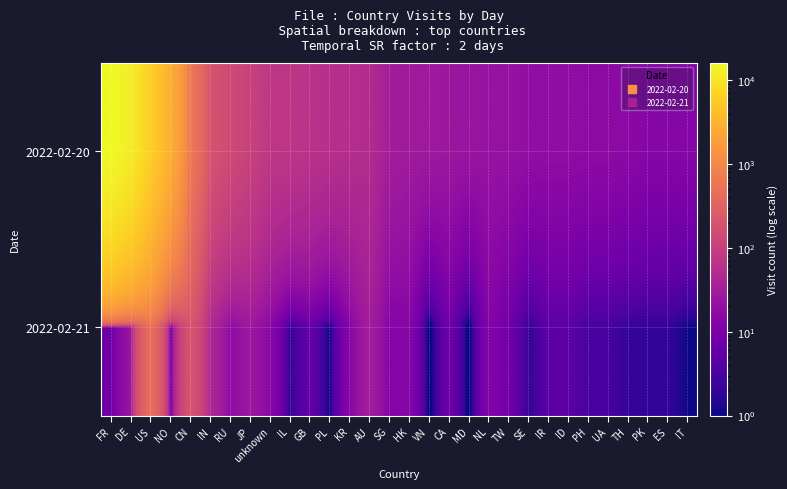

List the series in order of their overall mean, highest first.

2022-02-20, 2022-02-21